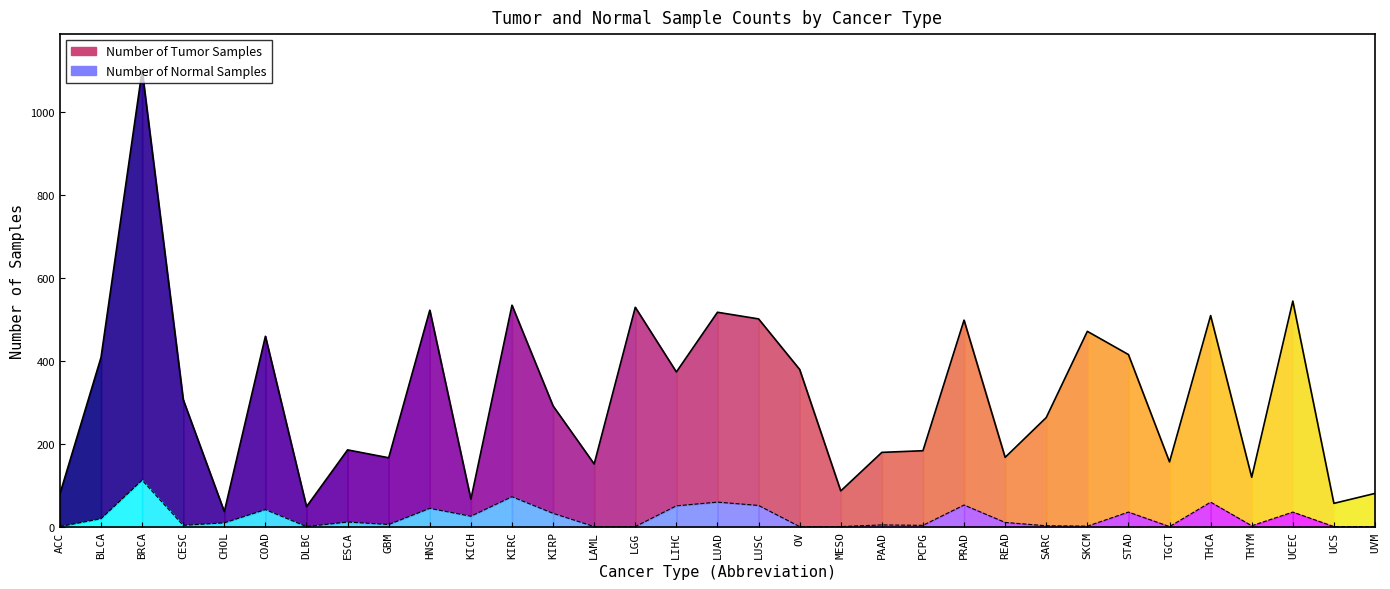

True or false: Number of Normal Samples and Number of Tumor Samples intersect in this chart.

False